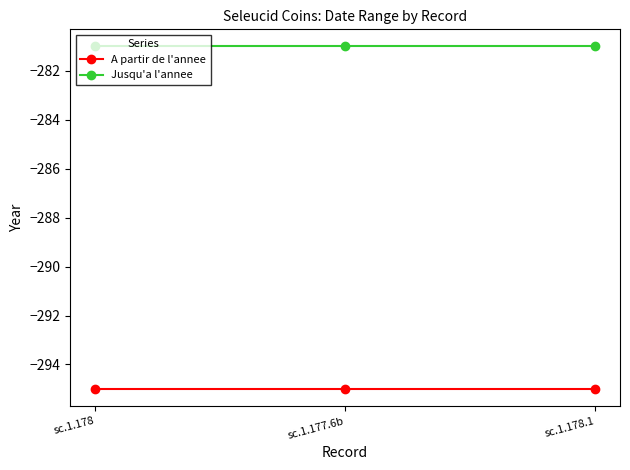

What is the difference between the highest and lowest values at sc.1.178?

14